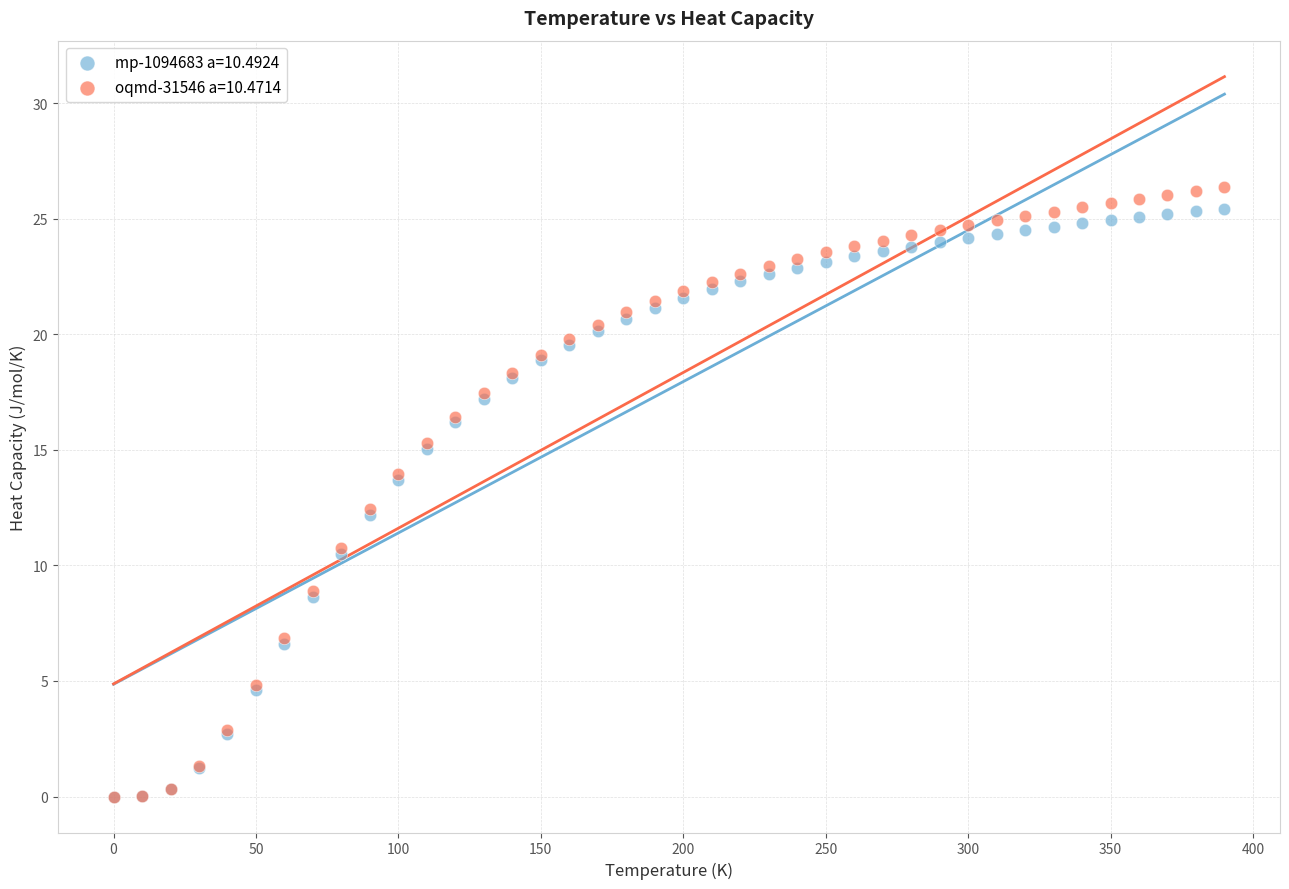

What are all the series names shown in the legend?

mp-1094683 a=10.4924, oqmd-31546 a=10.4714